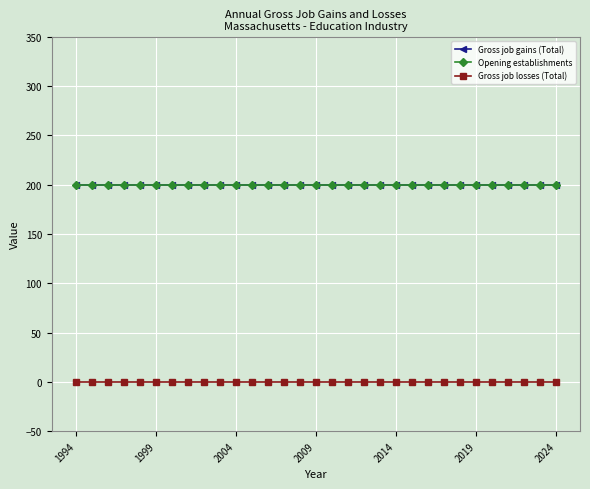

Where is Opening establishments nearest to the value 200?

1994